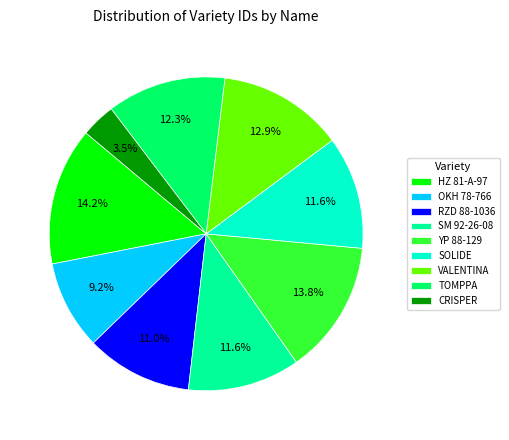

What is the smallest slice in the pie chart?

CRISPER